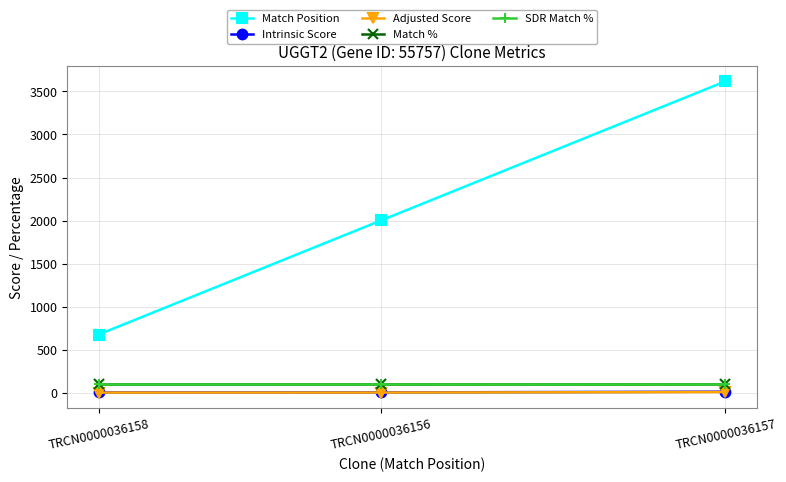

Between TRCN0000036157 and TRCN0000036158, which series saw the biggest shift?

Match Position